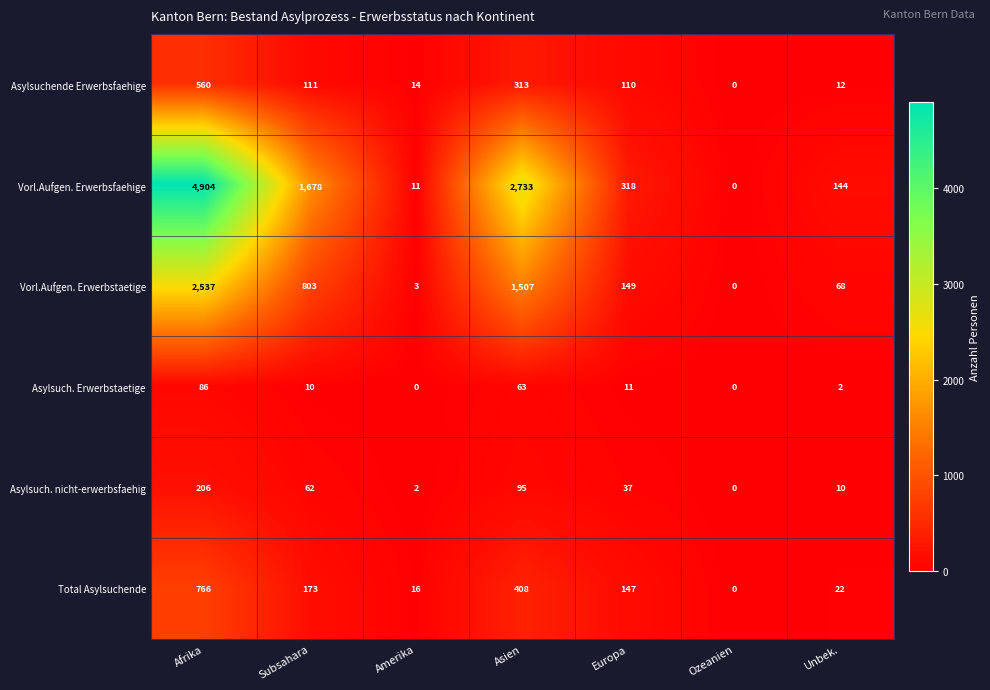

What is the greatest value displayed?

4904